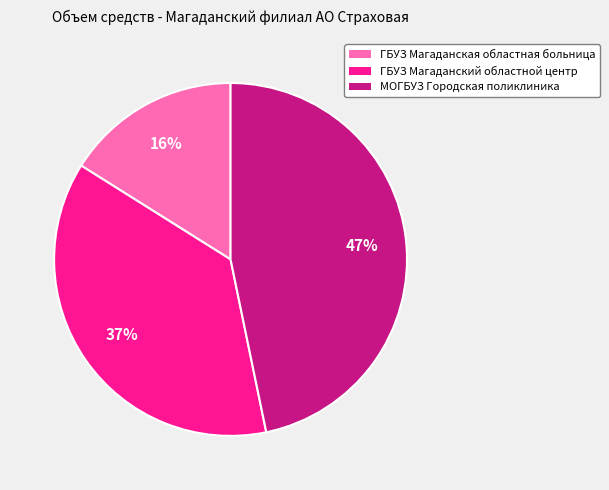

How many slices are in this pie chart?

3